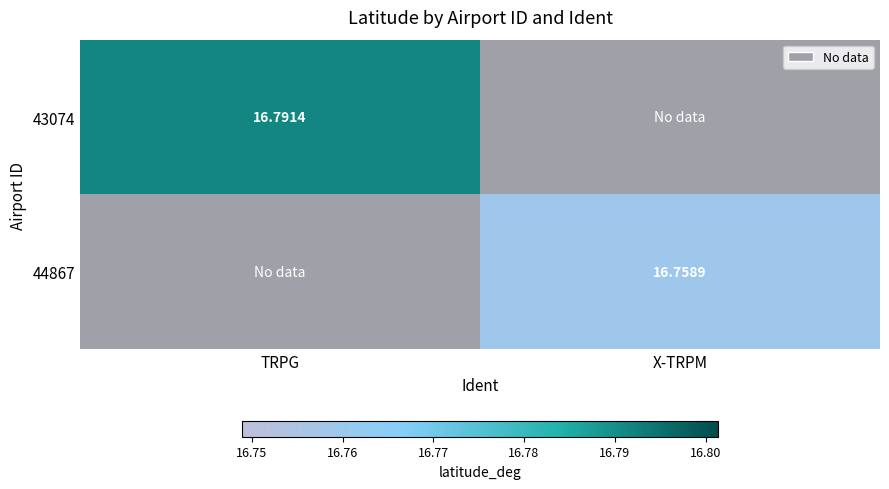

How many data points does each series have?

2